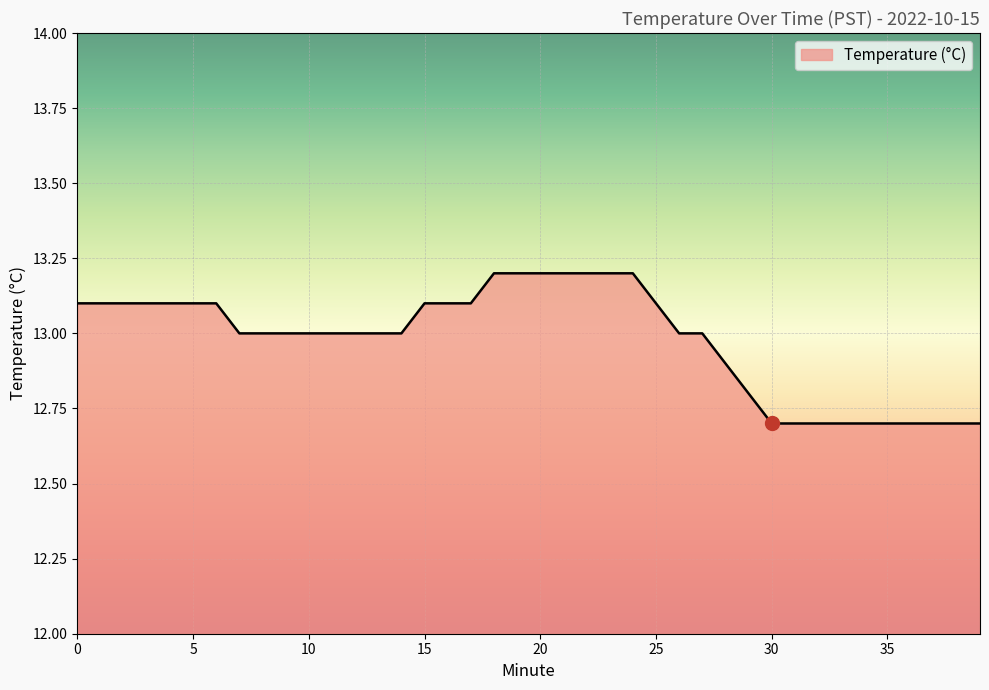

What is the maximum value shown in the chart?

13.2